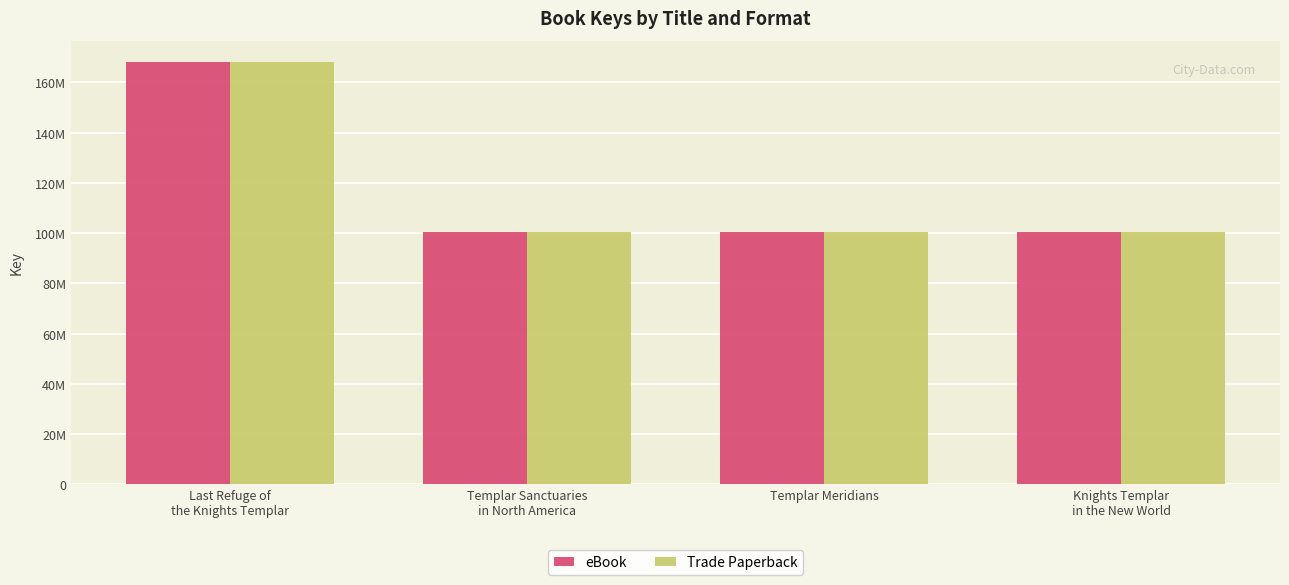

Which series changed the most between Templar Sanctuaries
in North America and Templar Meridians?

eBook